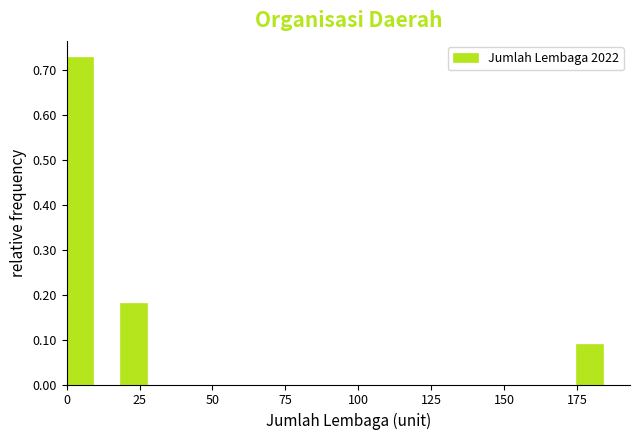

Around what value on the x-axis is the tallest bar? Give the approximate position of its centre, as read against the axis.

5